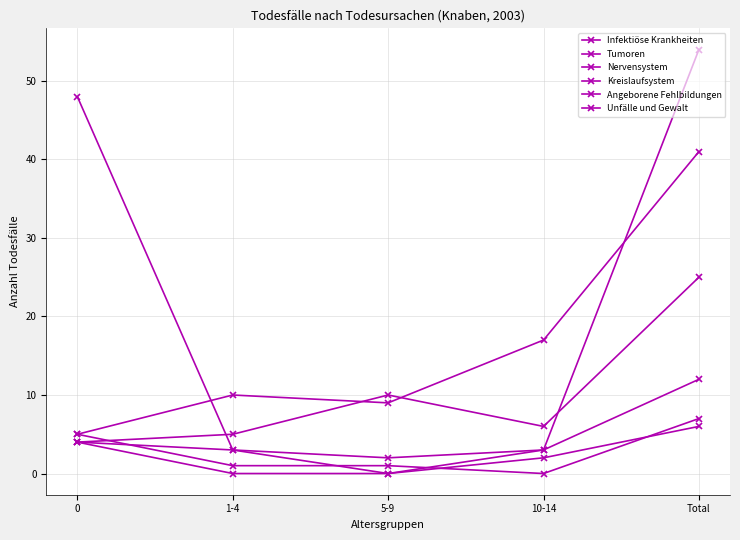

Count the number of data series in this chart.

6